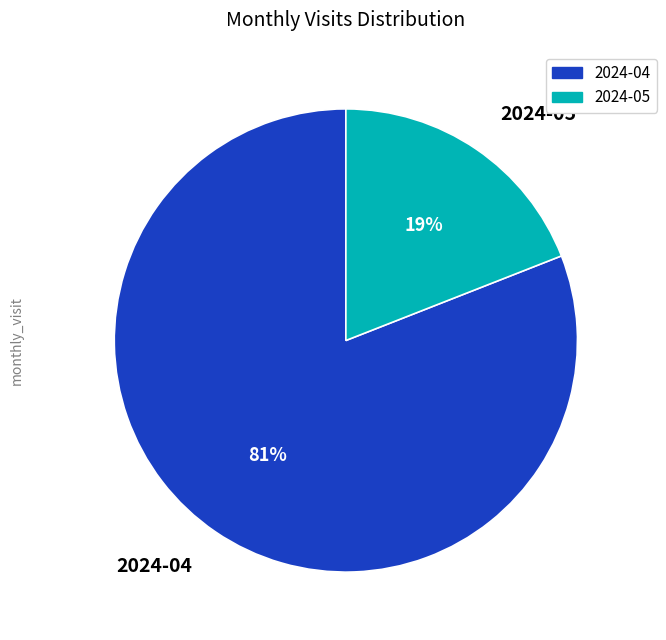

Approximately how many times larger is the value at 2024-05 compared to 2024-04?

0.2